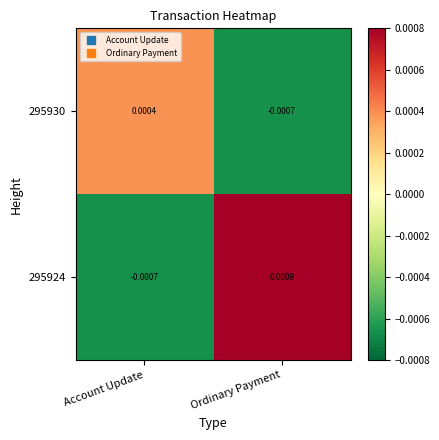

Where is 295924 nearest to the value 0?

Account Update